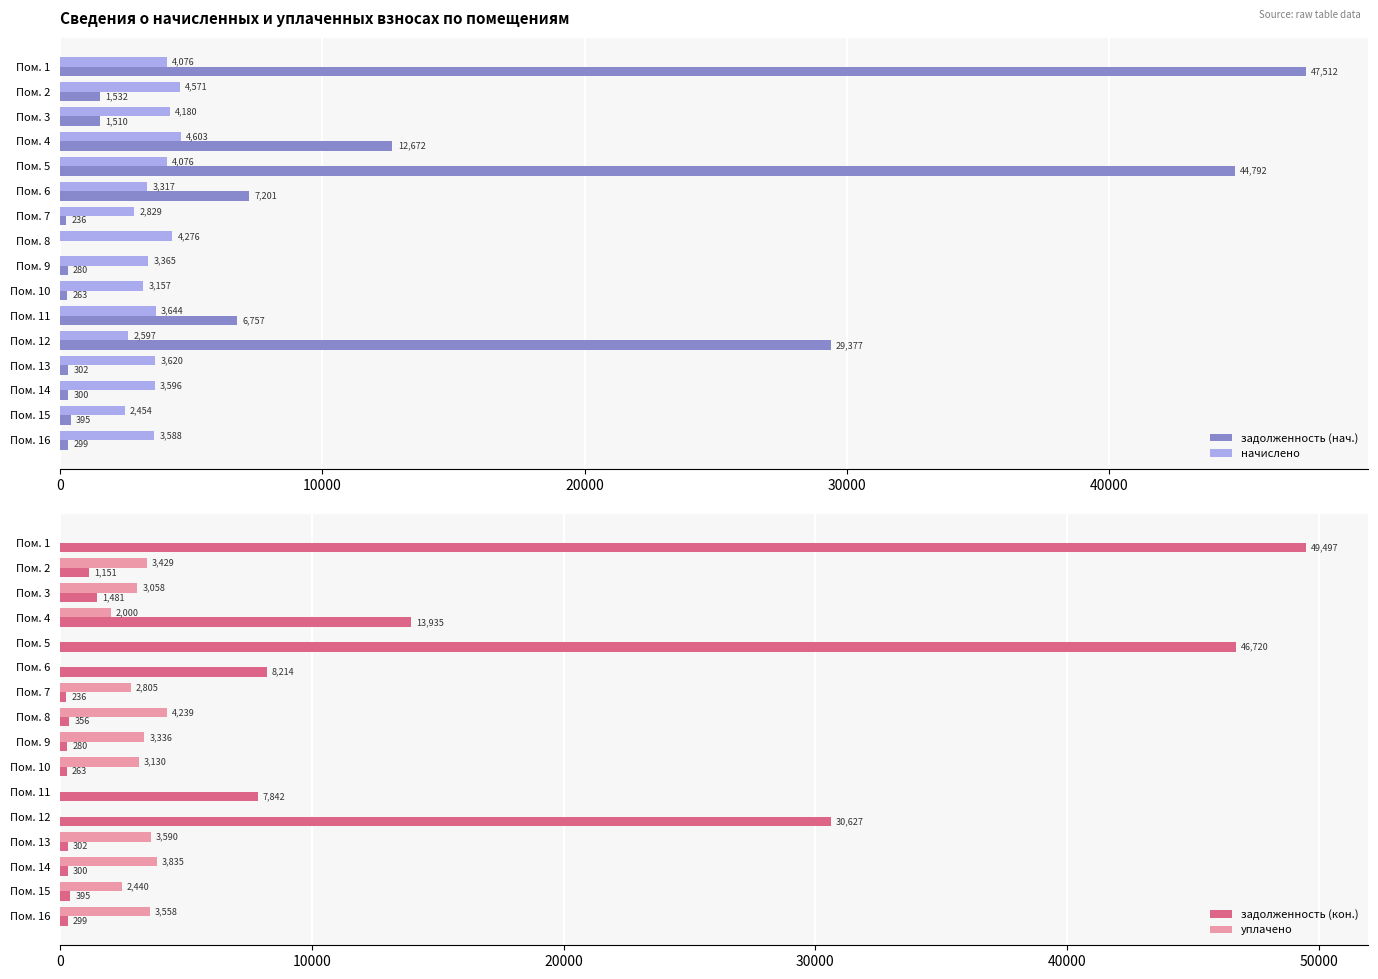

What are all the series names shown in the legend?

задолженность (нач.), начислено, задолженность (кон.), уплачено